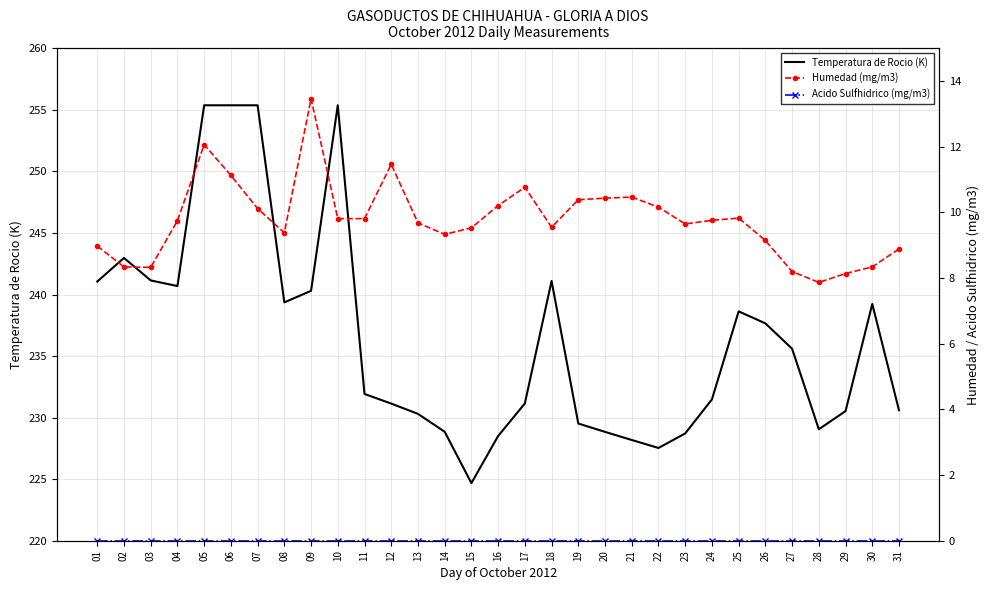

Count the number of categories in the chart.

31